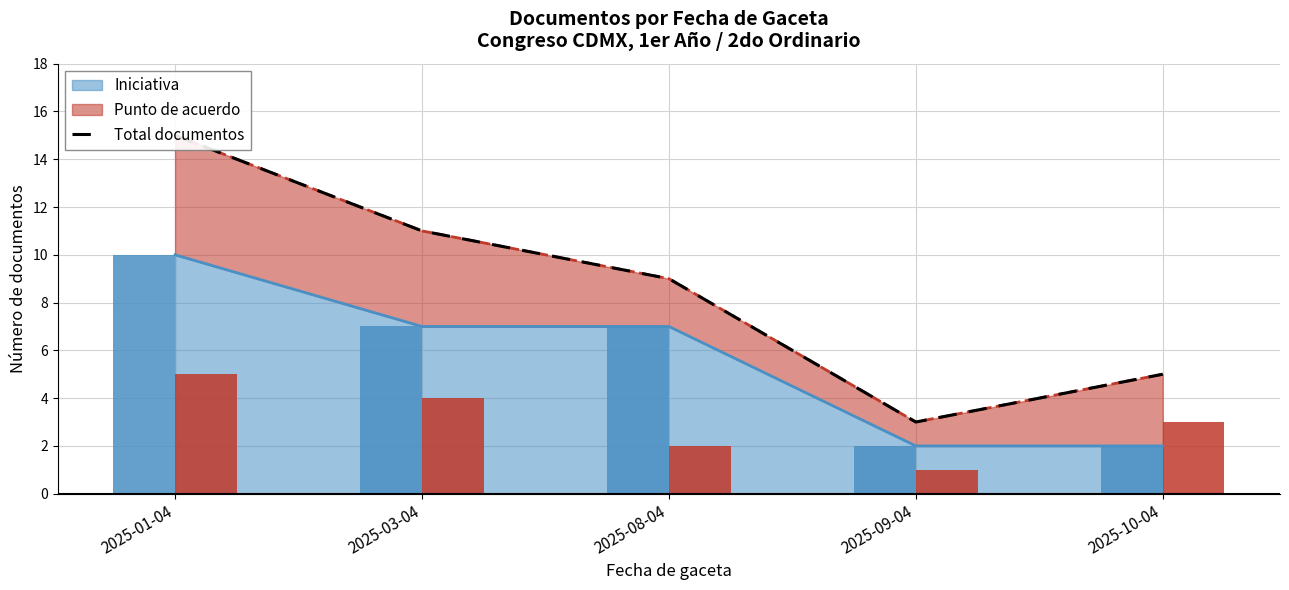

Rank the categories by value from lowest to highest.

2025-09-04, 2025-10-04, 2025-08-04, 2025-03-04, 2025-01-04